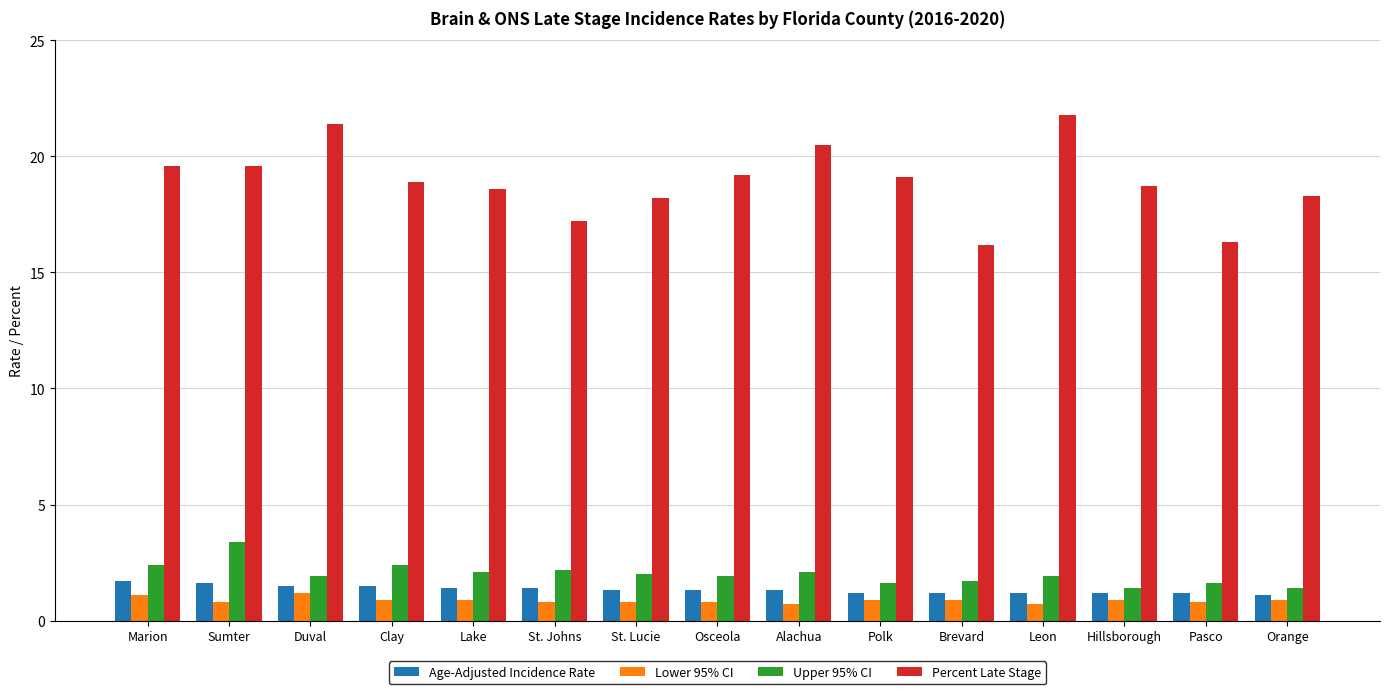

What is the minimum value for Lower 95% CI?

0.7